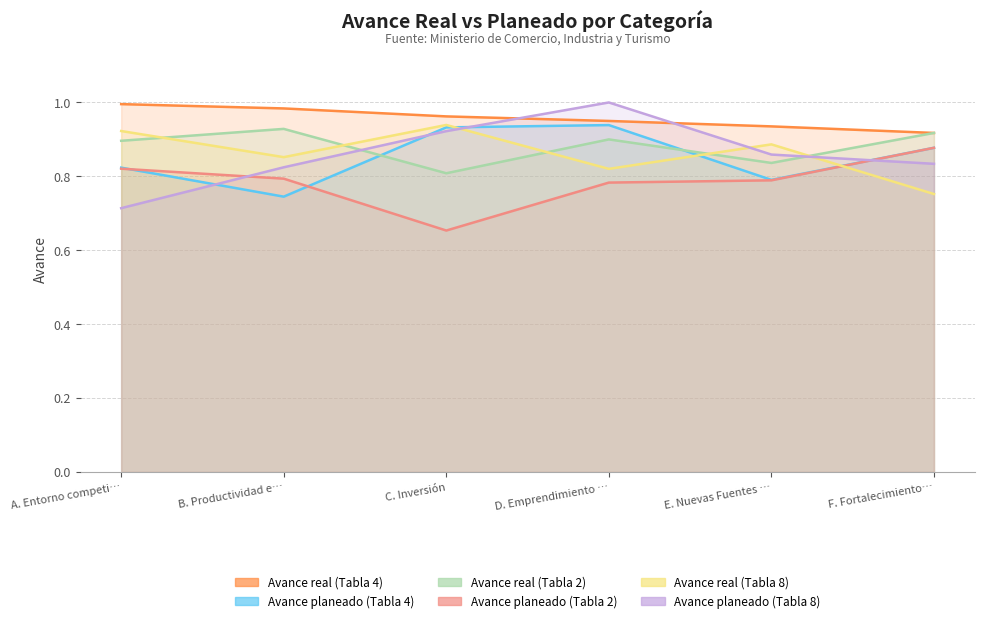

Between B. Productividad e… and A. Entorno competi…, which is larger?

A. Entorno competi…